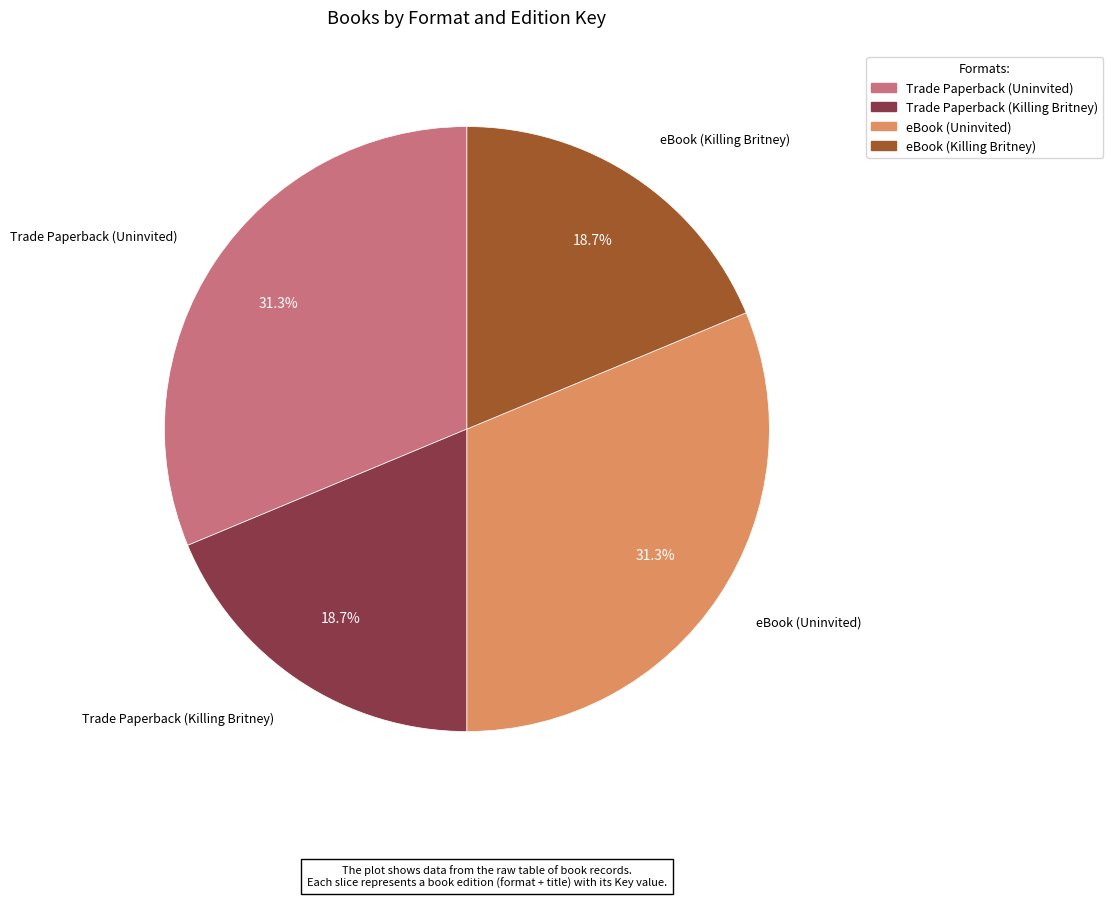

Approximately how many times larger is the value at Trade Paperback (Killing Britney) compared to eBook (Uninvited)?

0.6